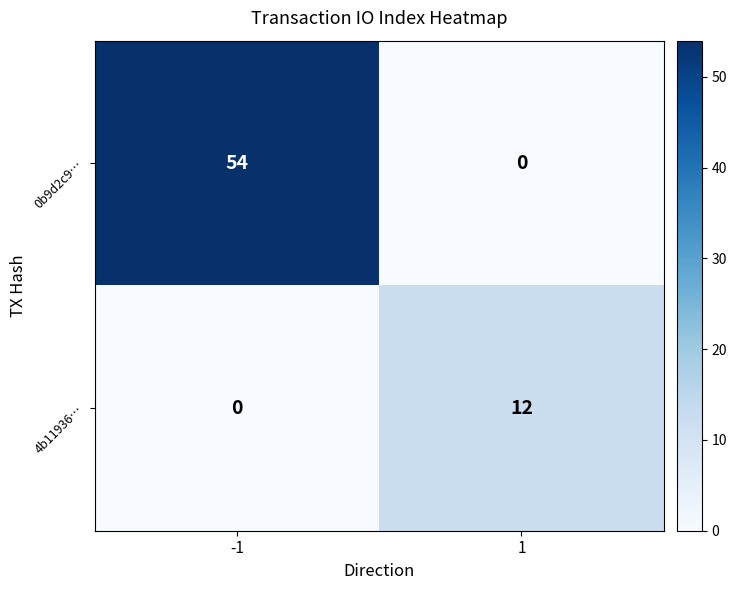

Reading right to left, transcribe all the data shown in this chart.

0b9d2c9…: 1=0	-1=54
4b11936…: 1=12	-1=0